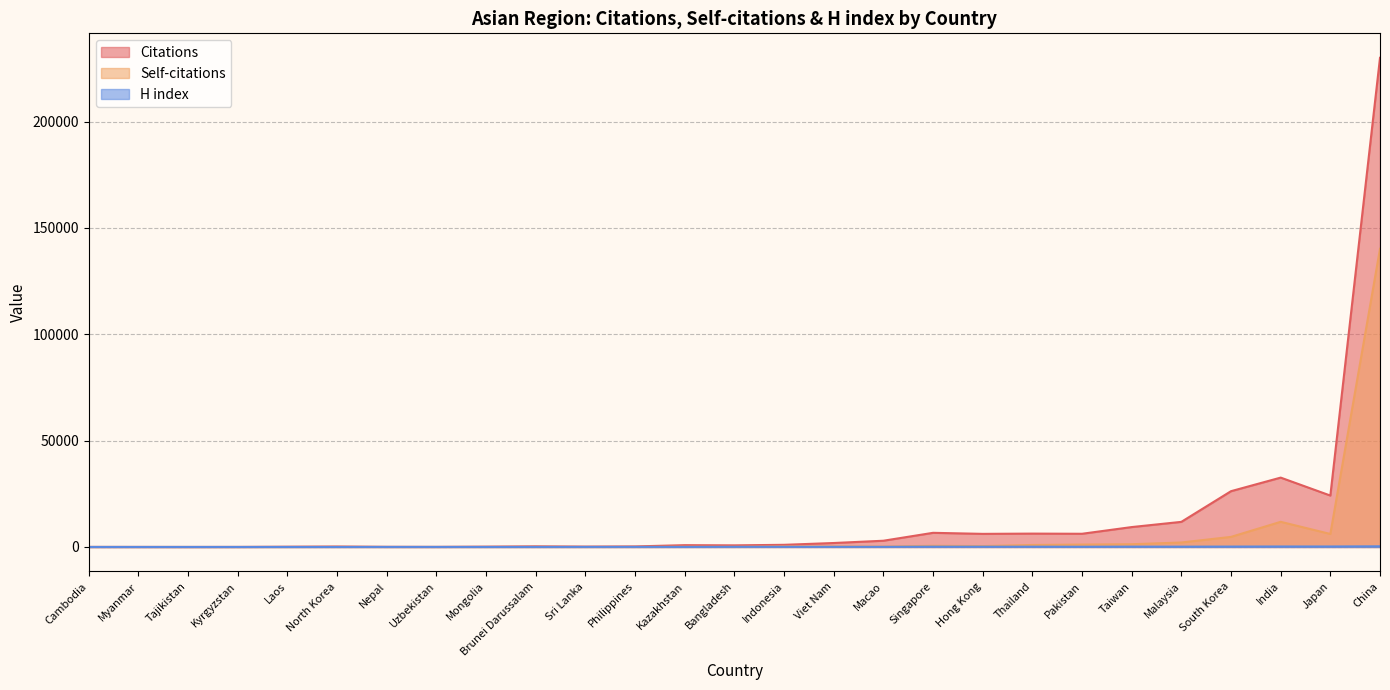

In H index, how many points are higher than both neighbors (excluding endpoints)?

5